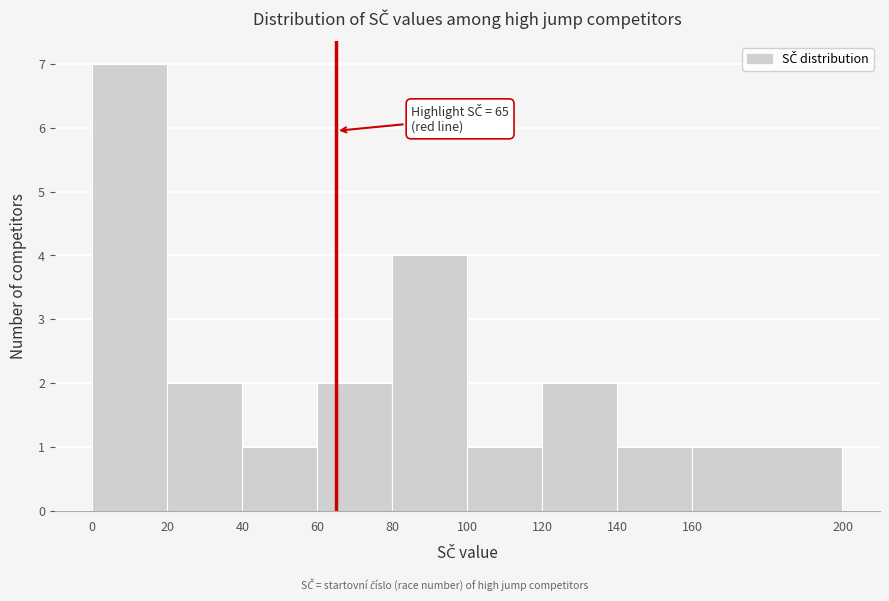

Which range on the x-axis has the tallest bar?

0 to 20